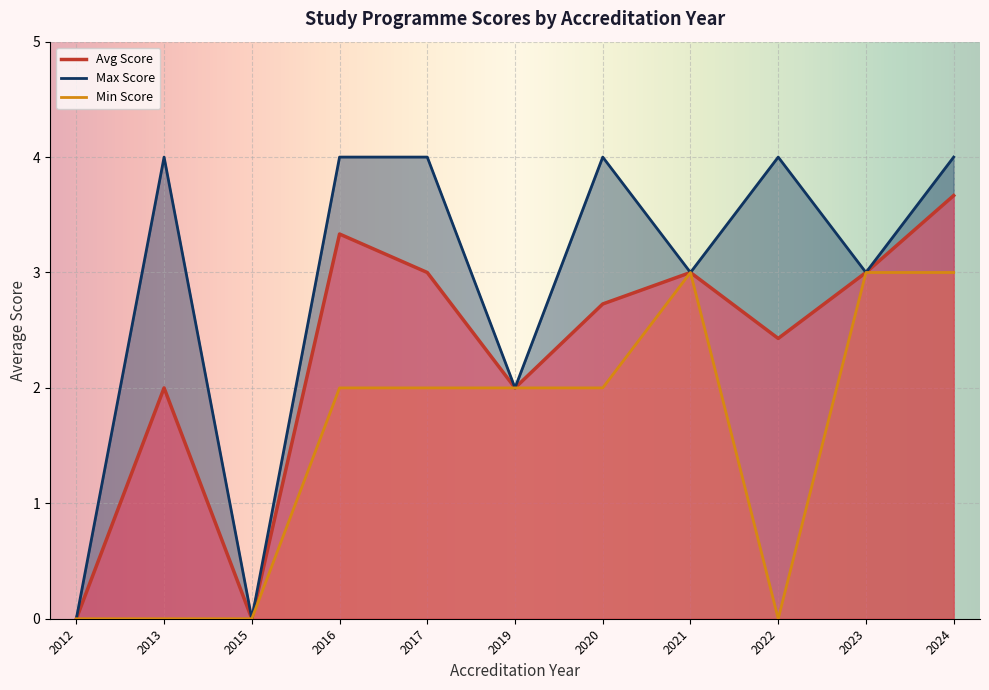

What is the maximum value for Max Score?

4.0